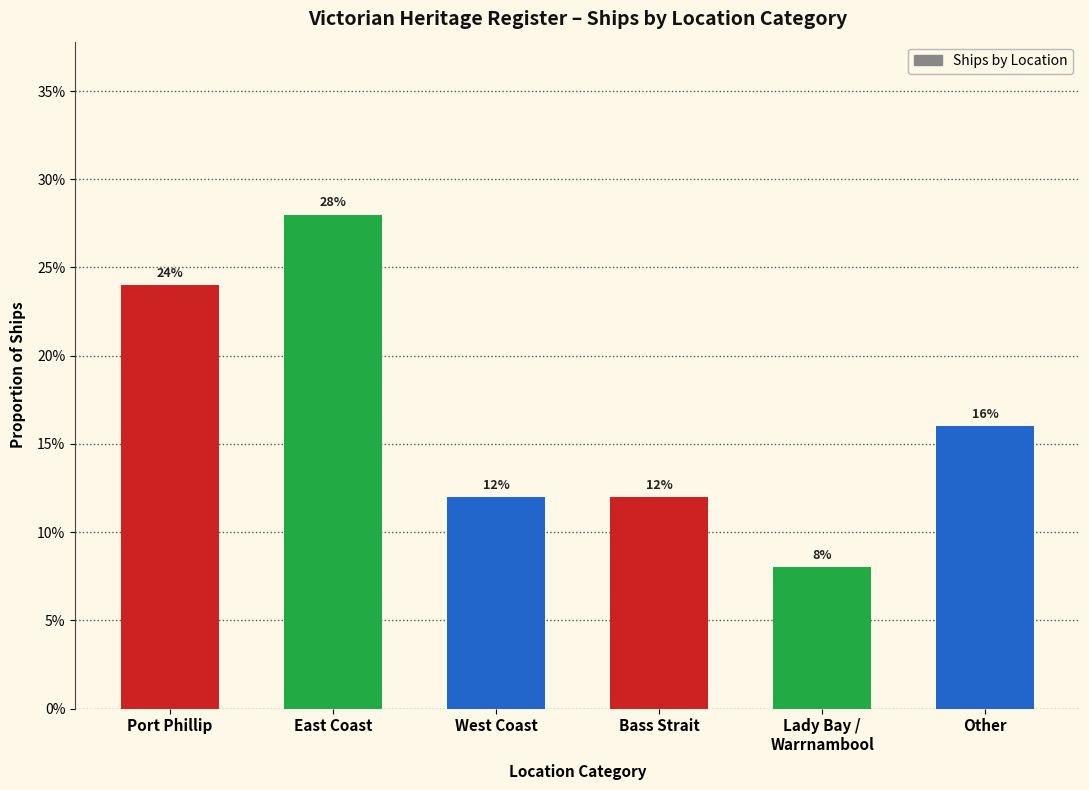

Does the chart contain any negative values?

No